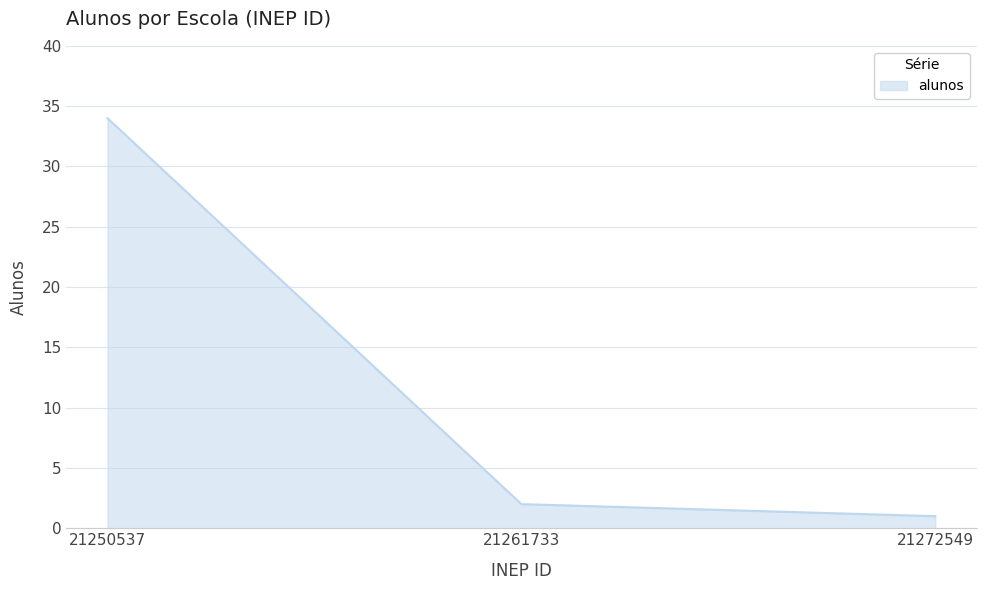

Between 21272549 and 21250537, which is larger?

21250537